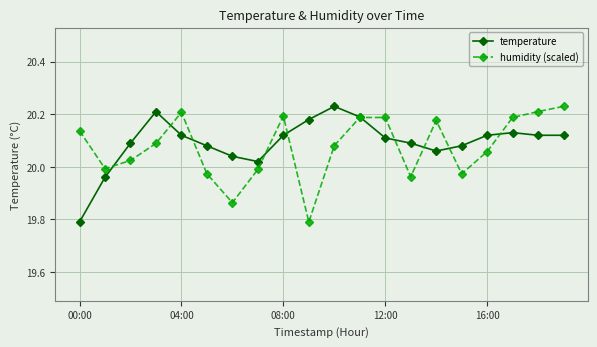

Does the chart have visible grid lines?

Yes